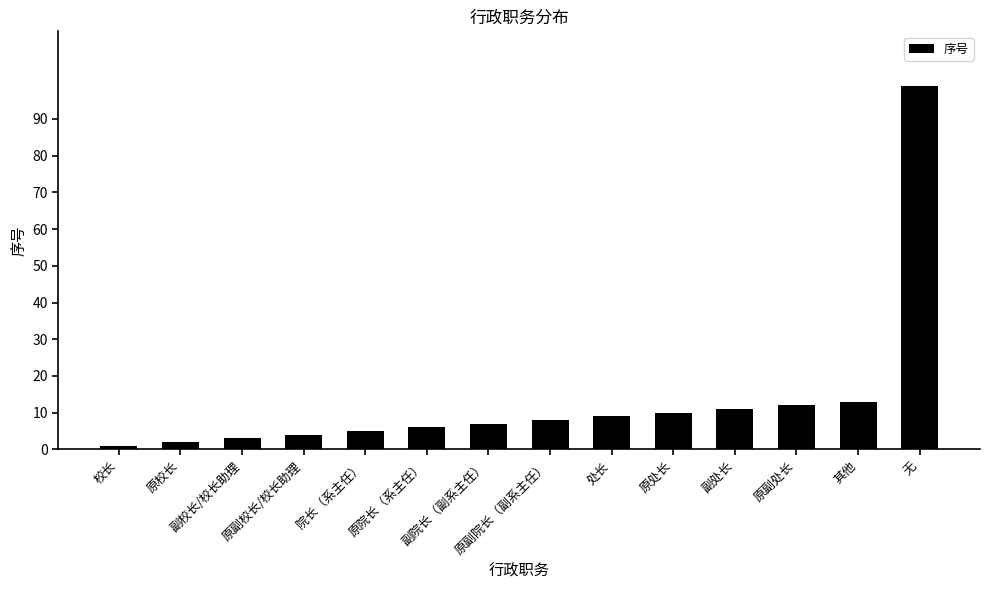

What is the difference between the second highest and minimum values?

12